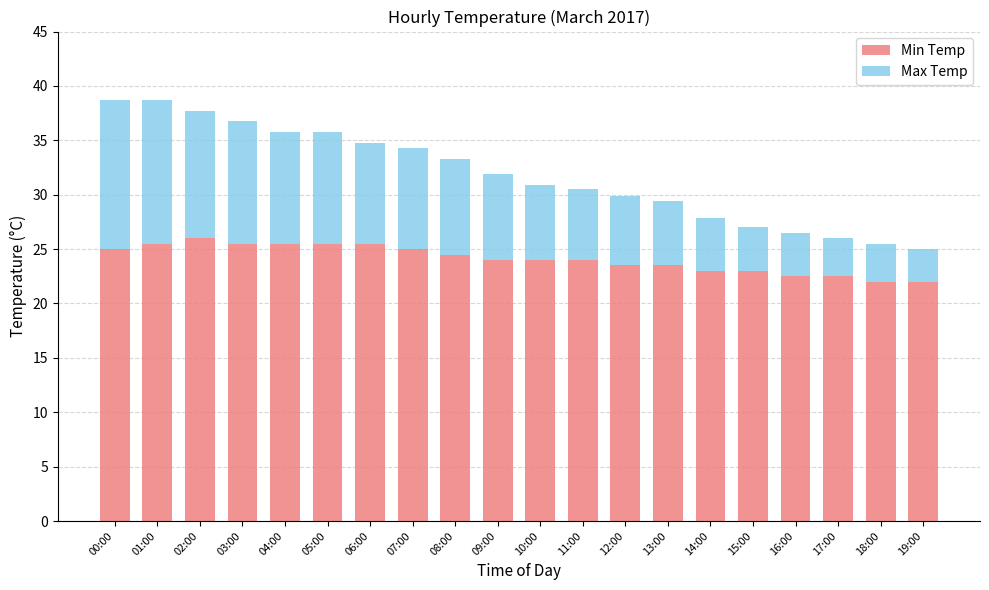

The Min Temp series shows 35.7 at 06:00. True or false?

False